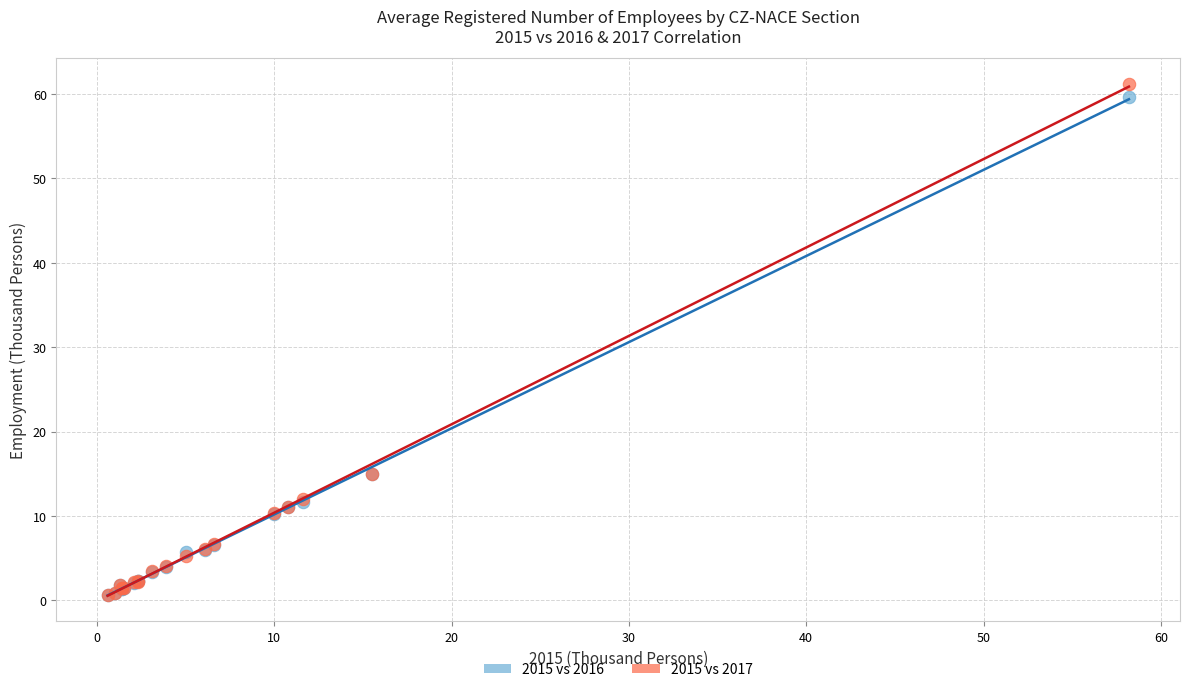

What are all the series names shown in the legend?

2015 vs 2016, 2015 vs 2017